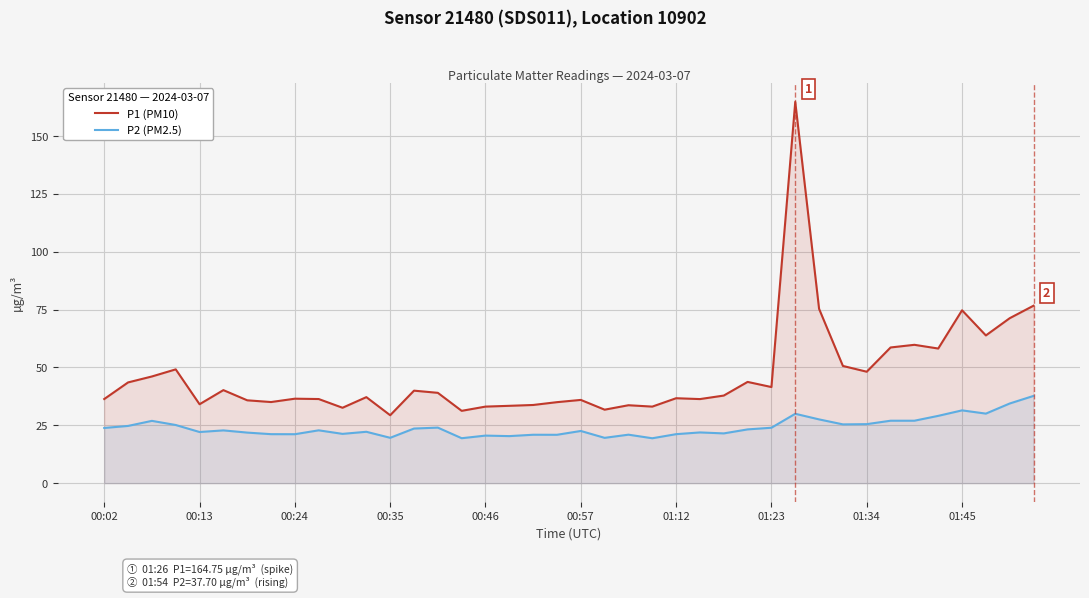

Is it true that P1 (PM10) equals 76.0 at 31?

False